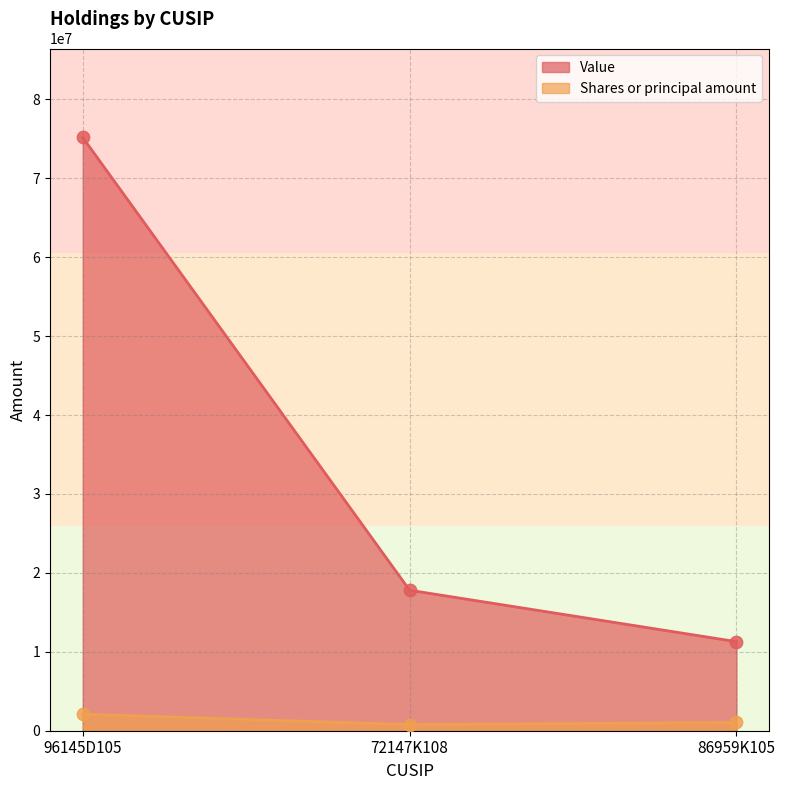

Is the value of Value at 86959K105 greater than the value of Shares or principal amount at 72147K108?

Yes